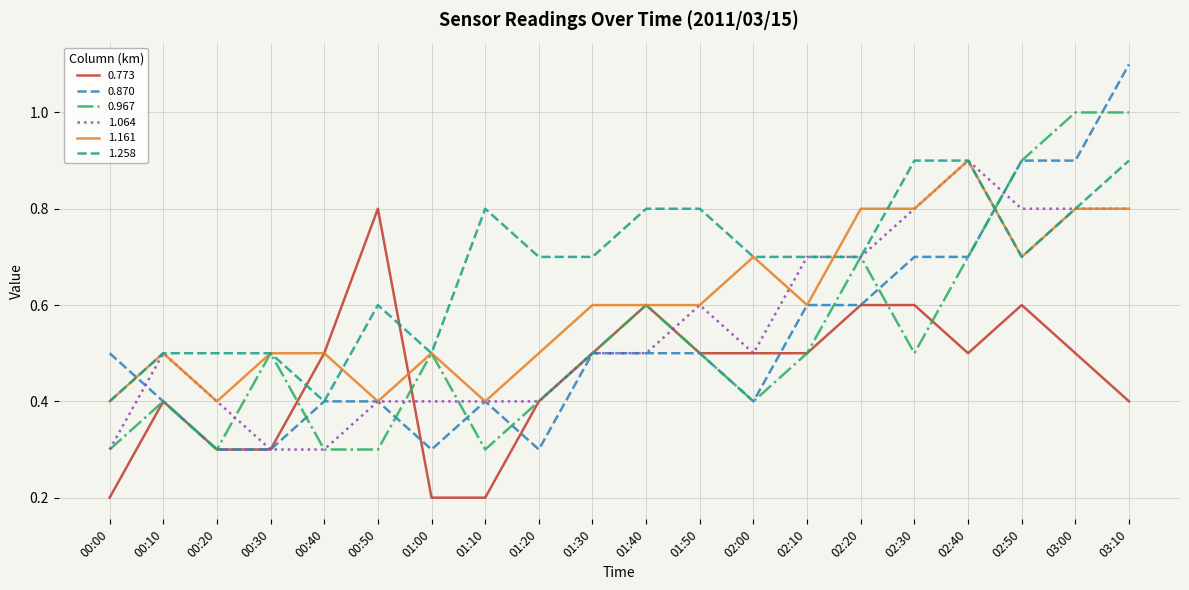

Which series has the largest total across all categories?

1.258